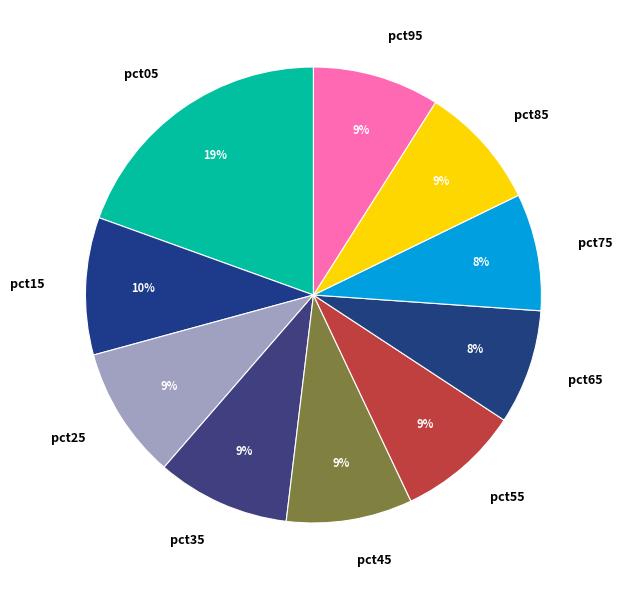

Is it true that pct75 is 18% of the pie?

False